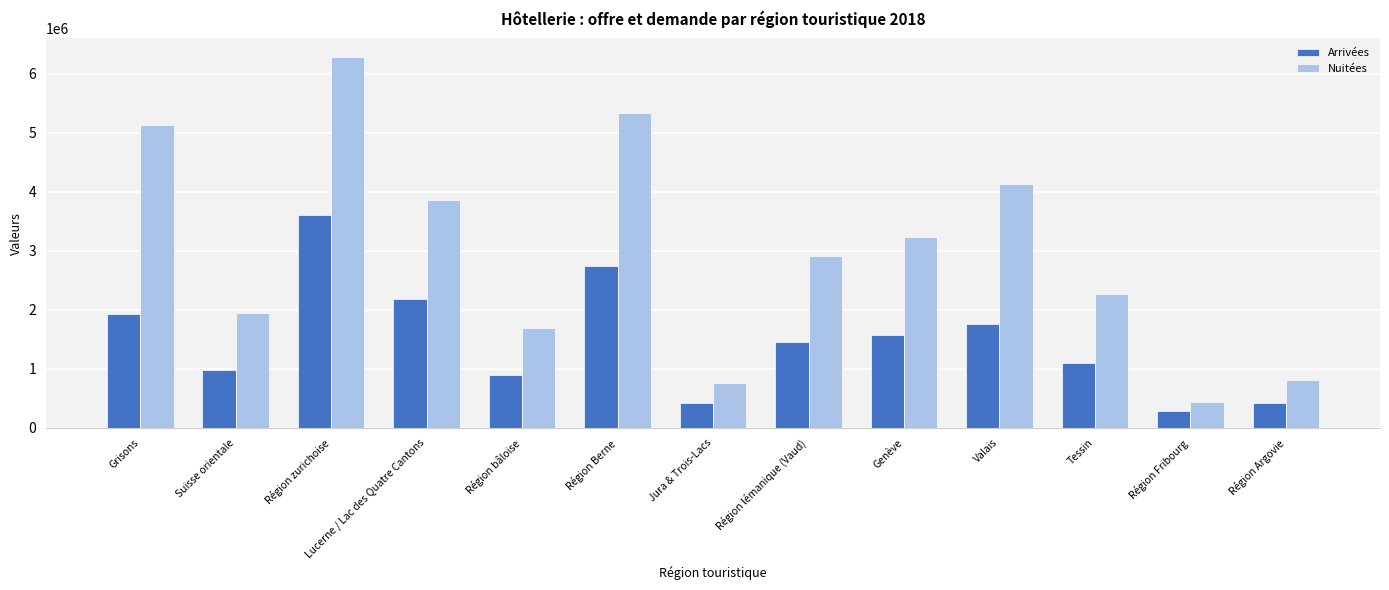

What is the value of the Nuitées bar at the 4th from the left?

3862374